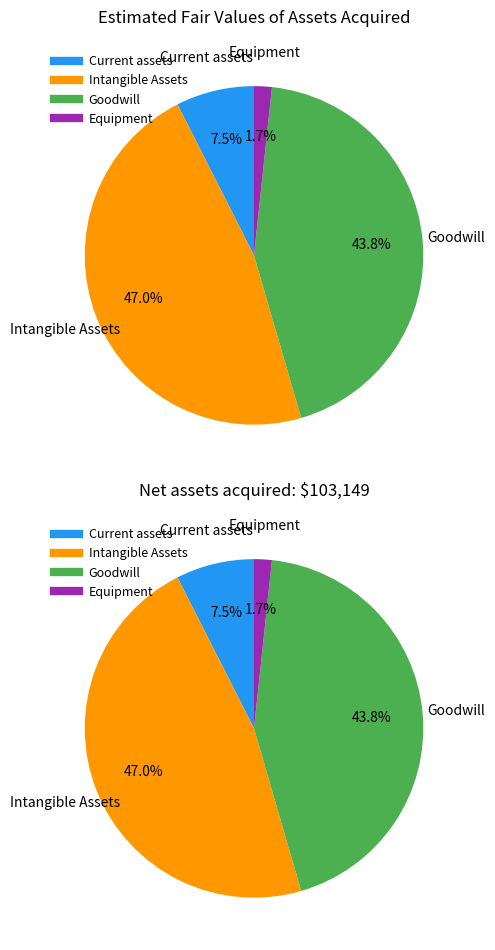

What percentage is NOT represented by Equipment?

98.3%